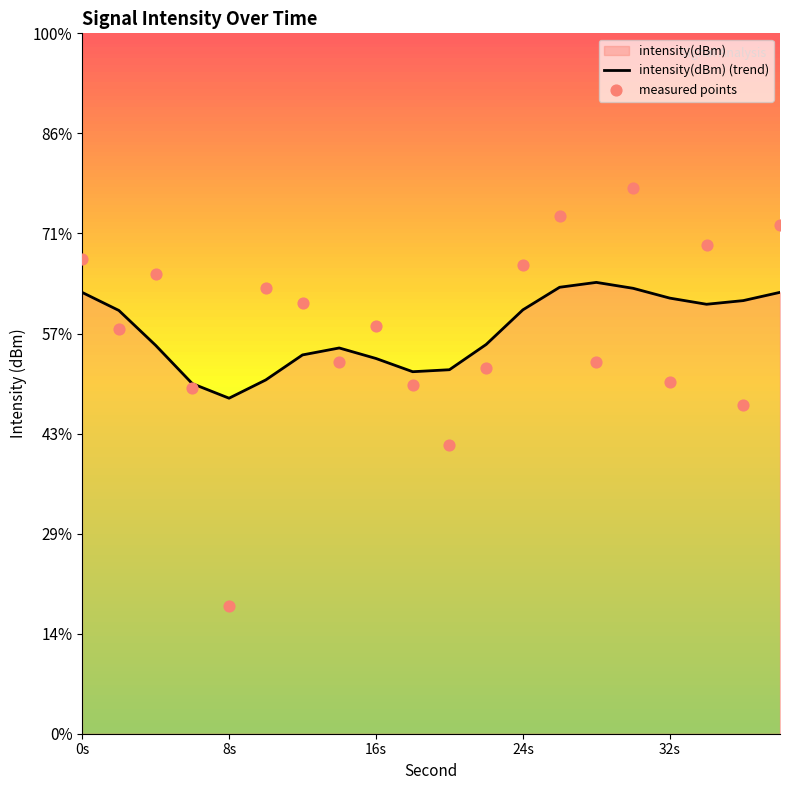

Between 18 and 30, which is larger?

30